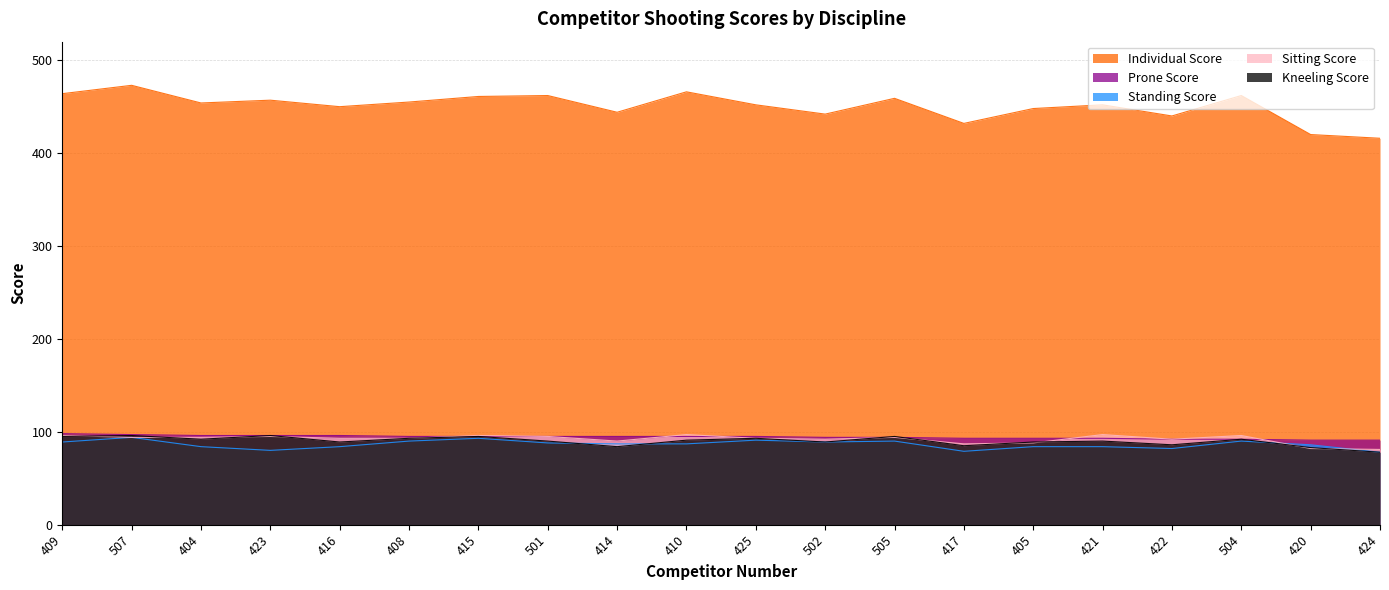

At which label does Sitting Score first exceed 94?

409